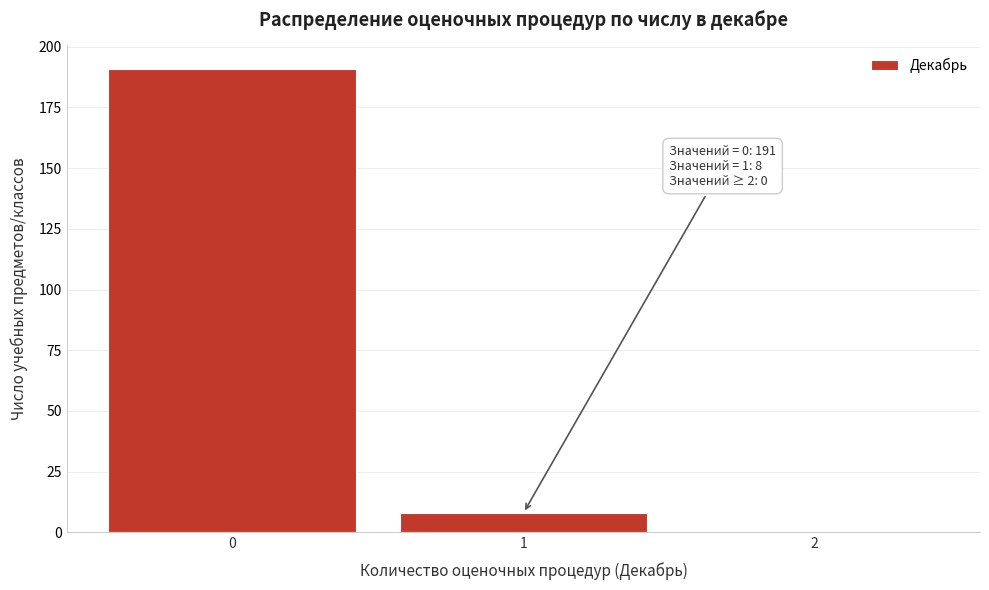

Reading right to left, transcribe all the data shown in this chart.

2=0	1=8	0=191